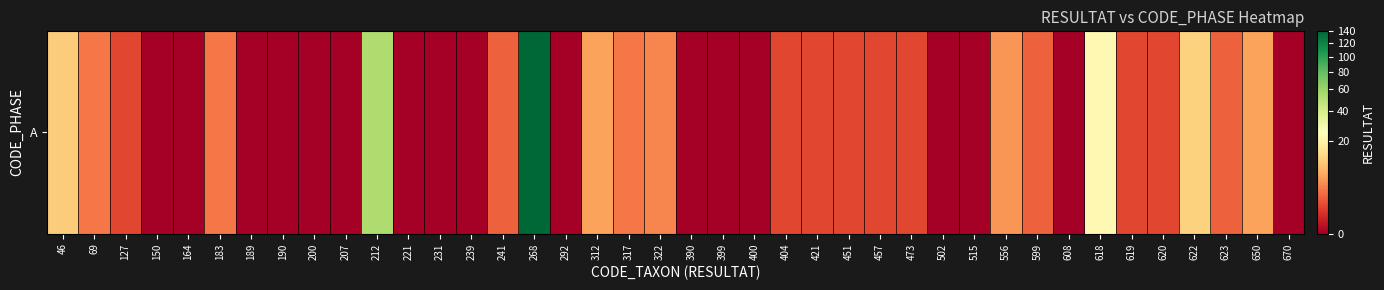

Which has a higher value, 221 or 451?

451